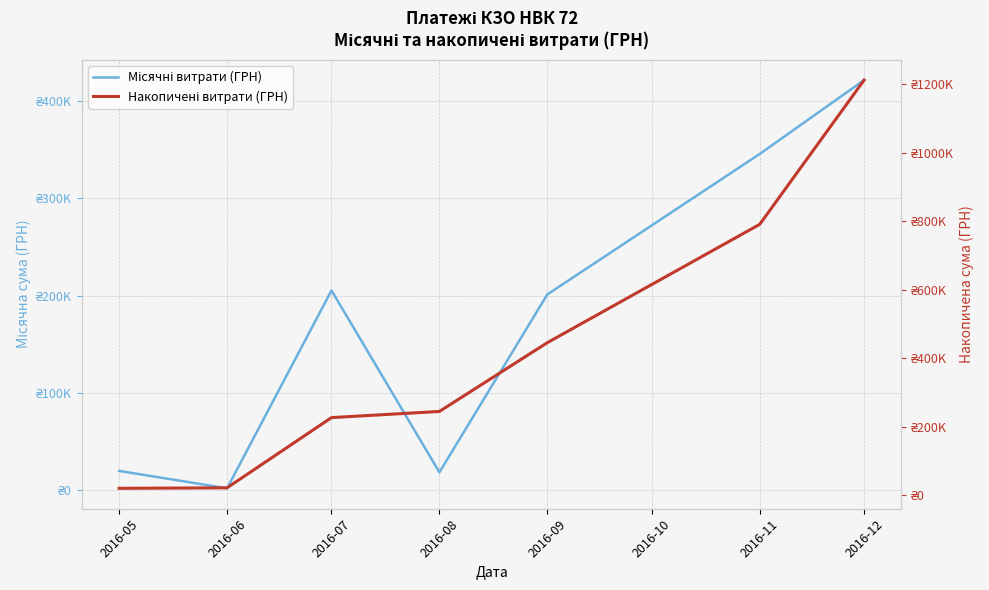

How many interior local peaks does the Місячні витрати (ГРН) series have?

1